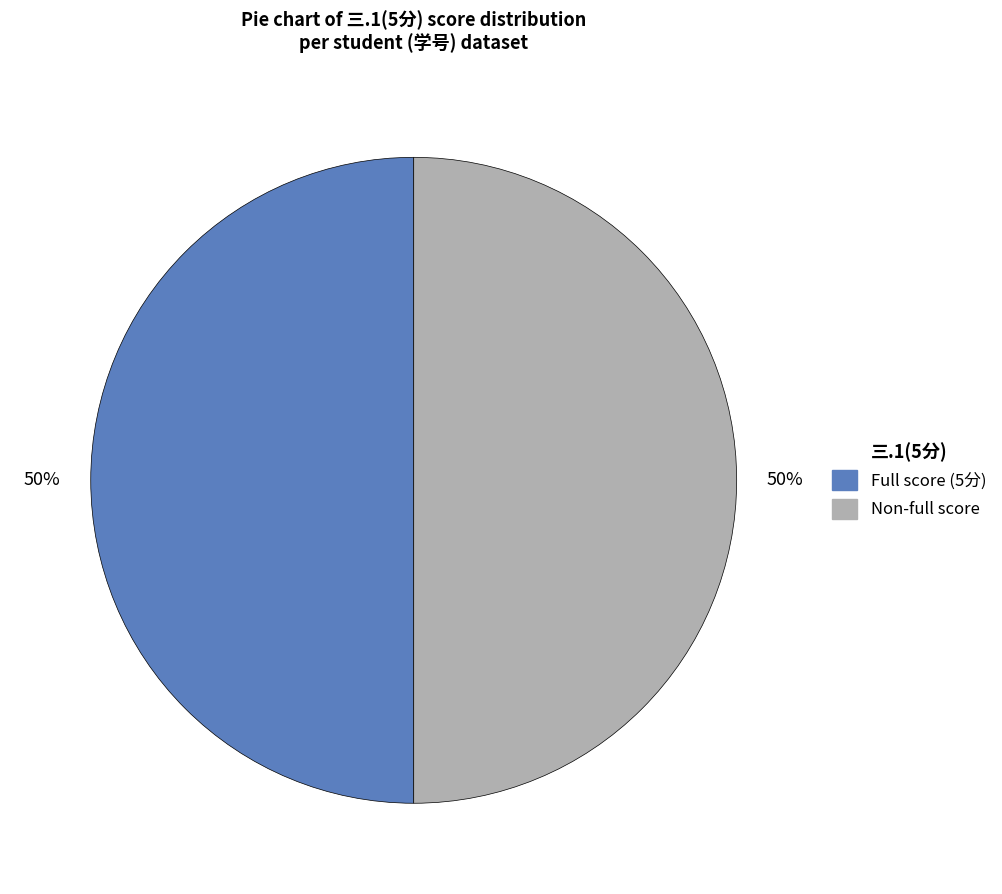

To the nearest percent, what is the average slice percentage?

50%